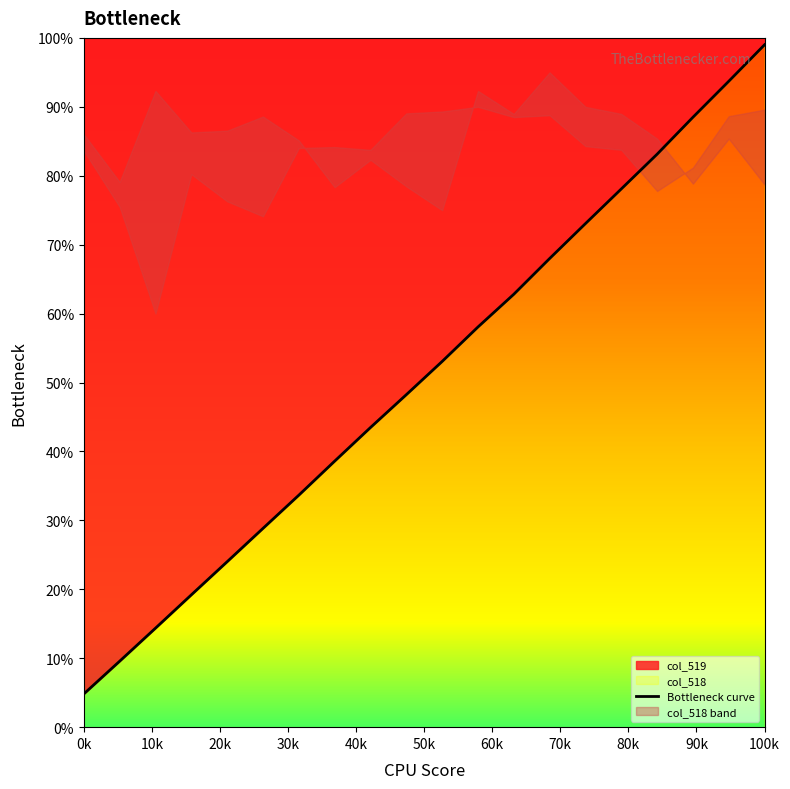

What is the difference between the second highest and second lowest values?

84.1